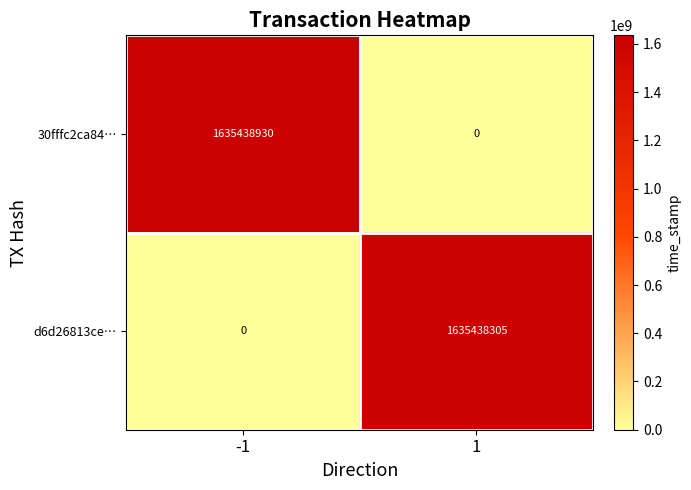

Which series has the largest total across all categories?

30fffc2ca84…